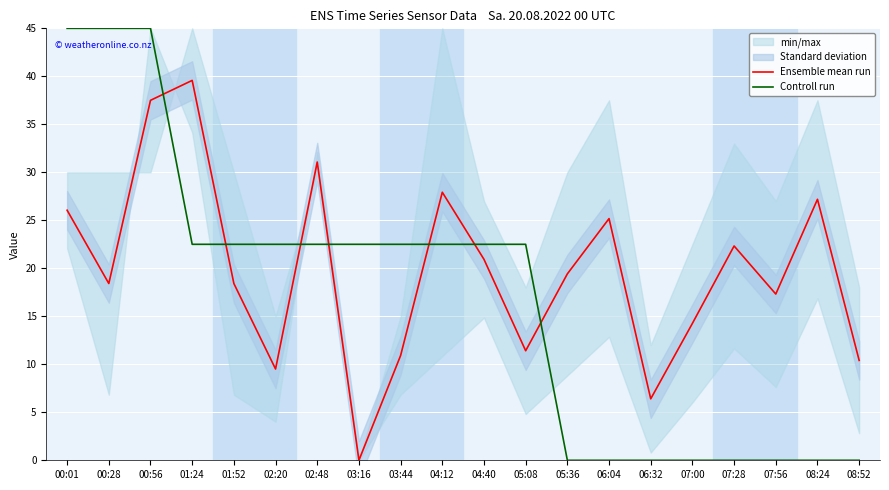

What is the label of the 16th point from the left?

07:00